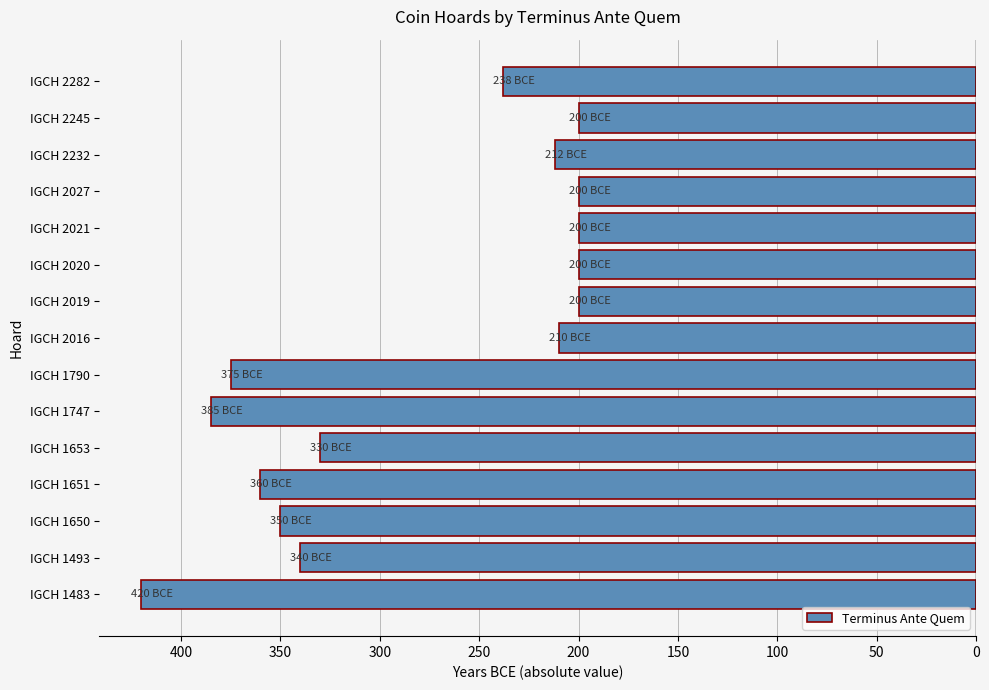

Between IGCH 2016 and IGCH 2027, which is larger?

IGCH 2016